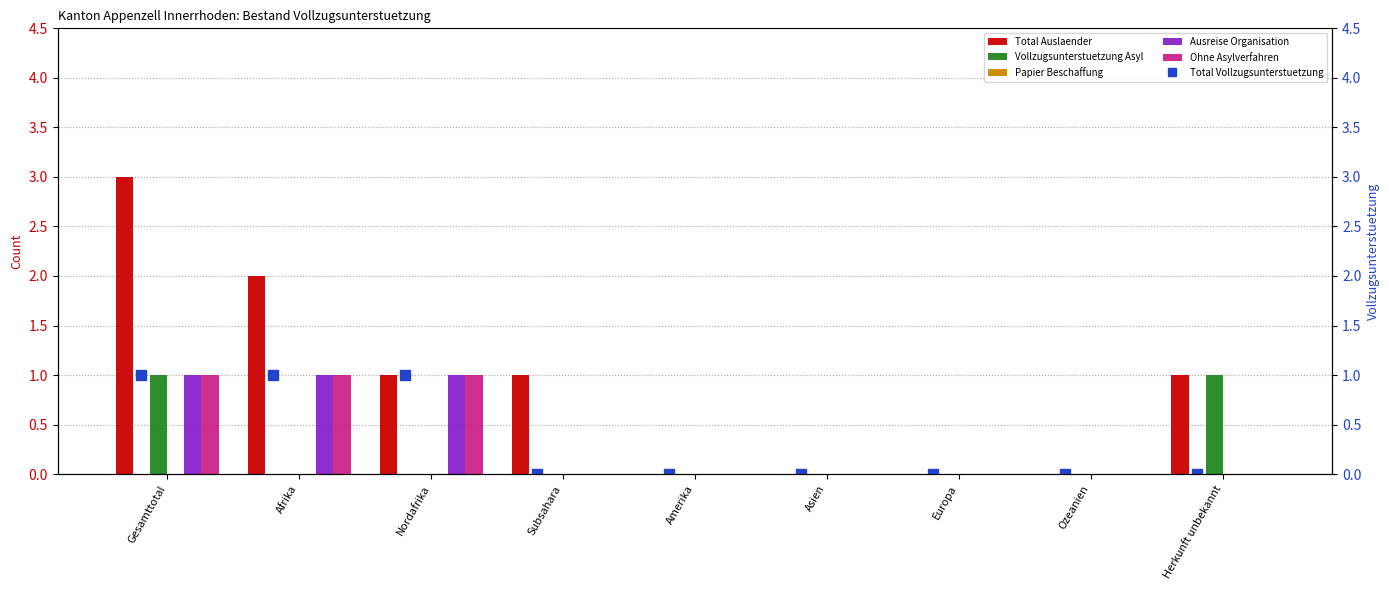

What is the label of the 8th bar from the right?

Afrika